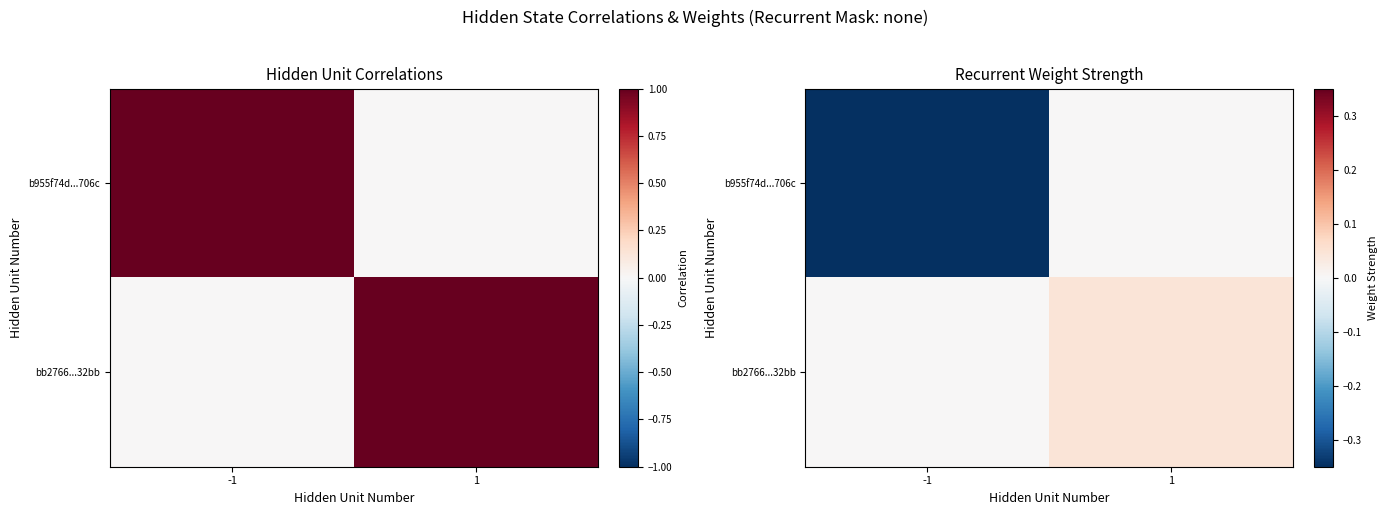

List the series in order of their overall mean, highest first.

bb2766...32bb, b955f74d...706c